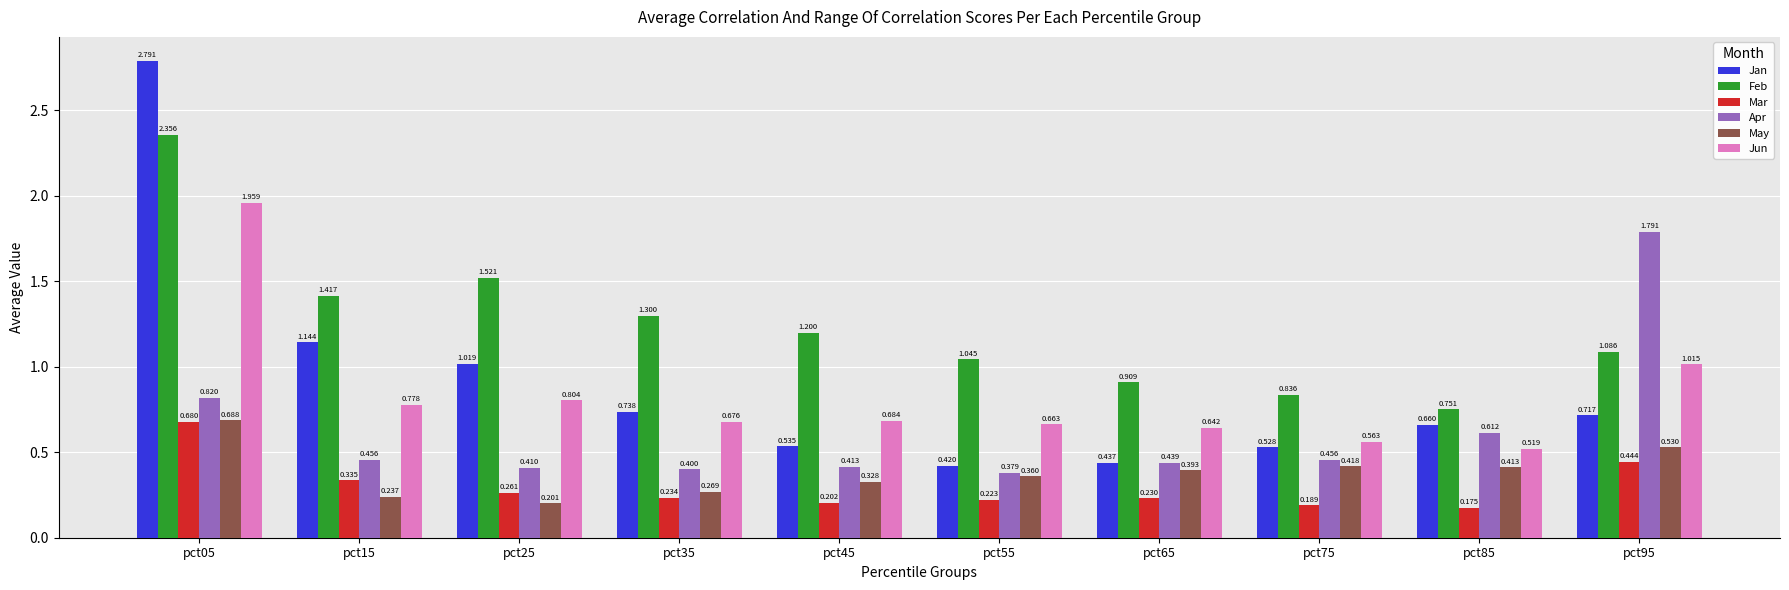

At which category does the chart reach its peak across all series?

pct05